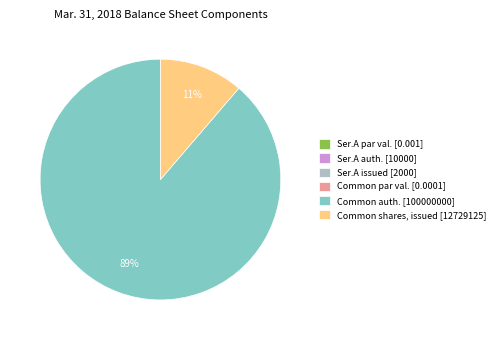

True or false: Common auth. [100000000] accounts for 99% of the total.

False